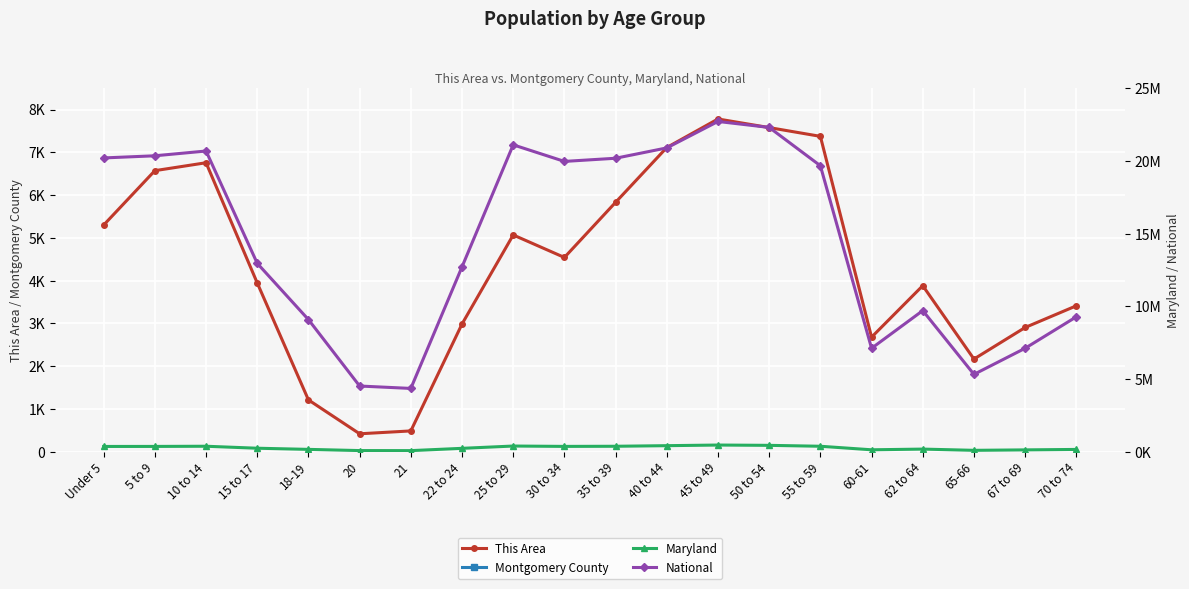

What is the smallest value displayed?

420